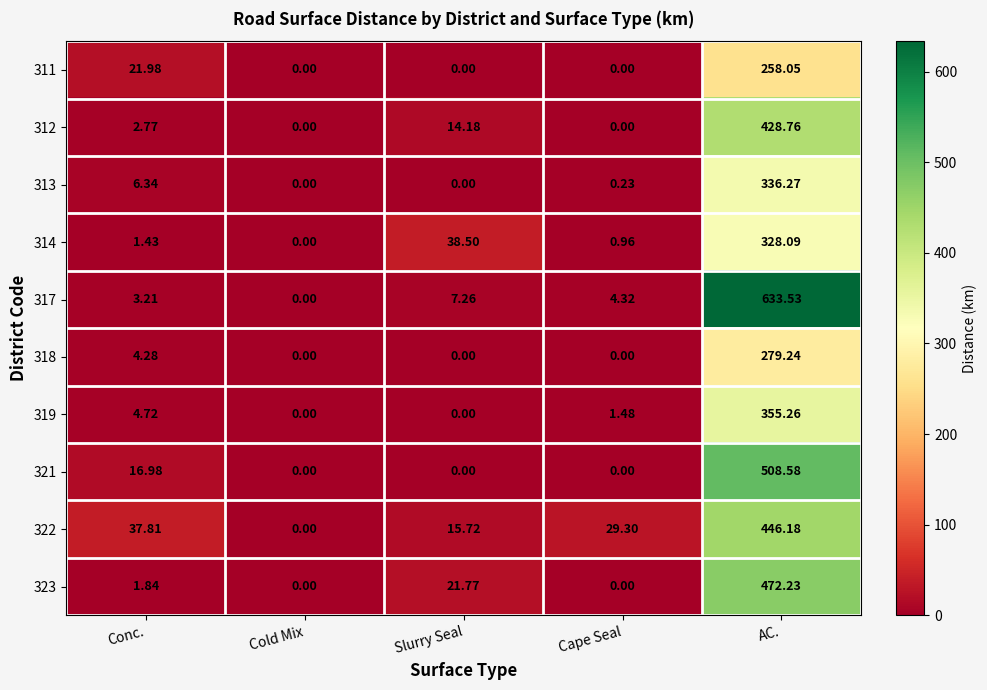

Is the value of 313 at Conc. greater than the value of 319 at Cold Mix?

Yes